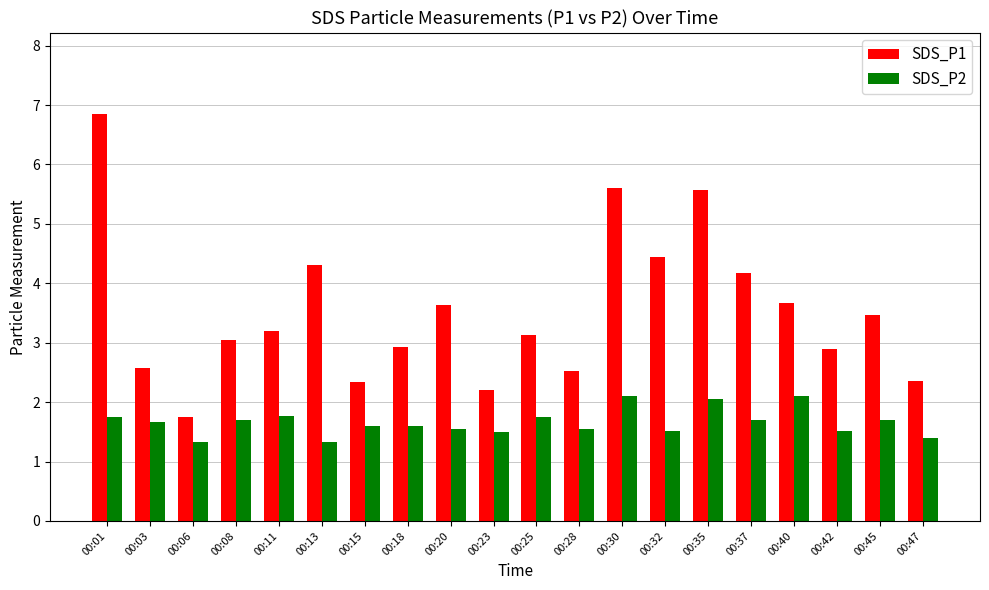

Which category has the lowest value in the SDS_P1 series?

00:06